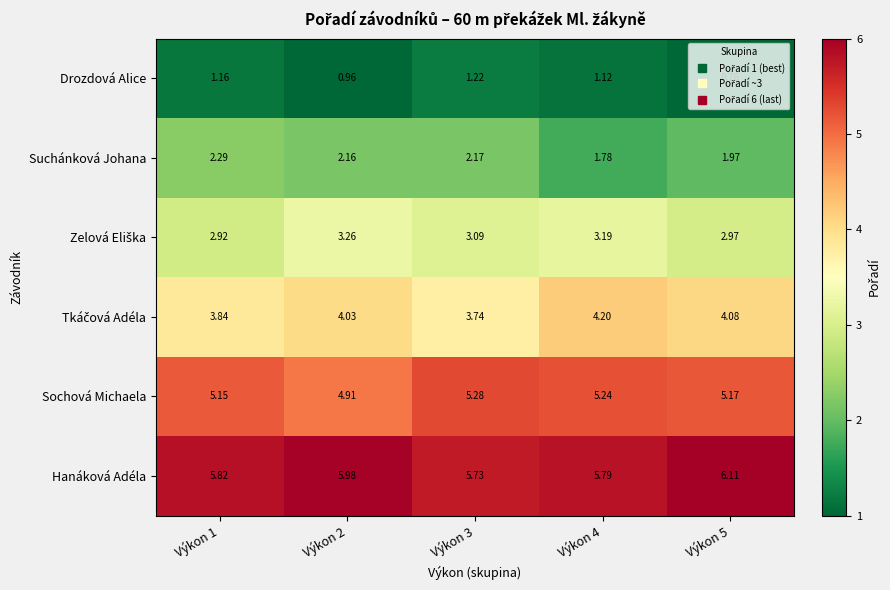

Which series has the largest total across all categories?

Hanáková Adéla